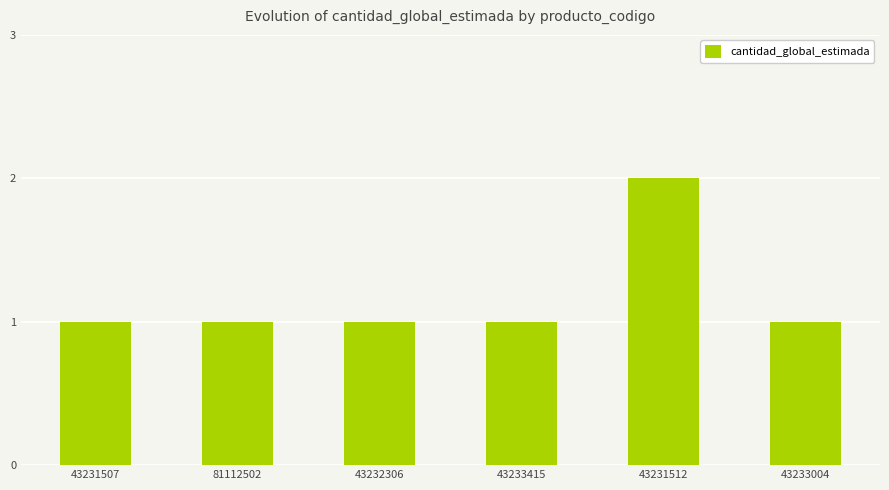

How many values are between 1 and 2?

6